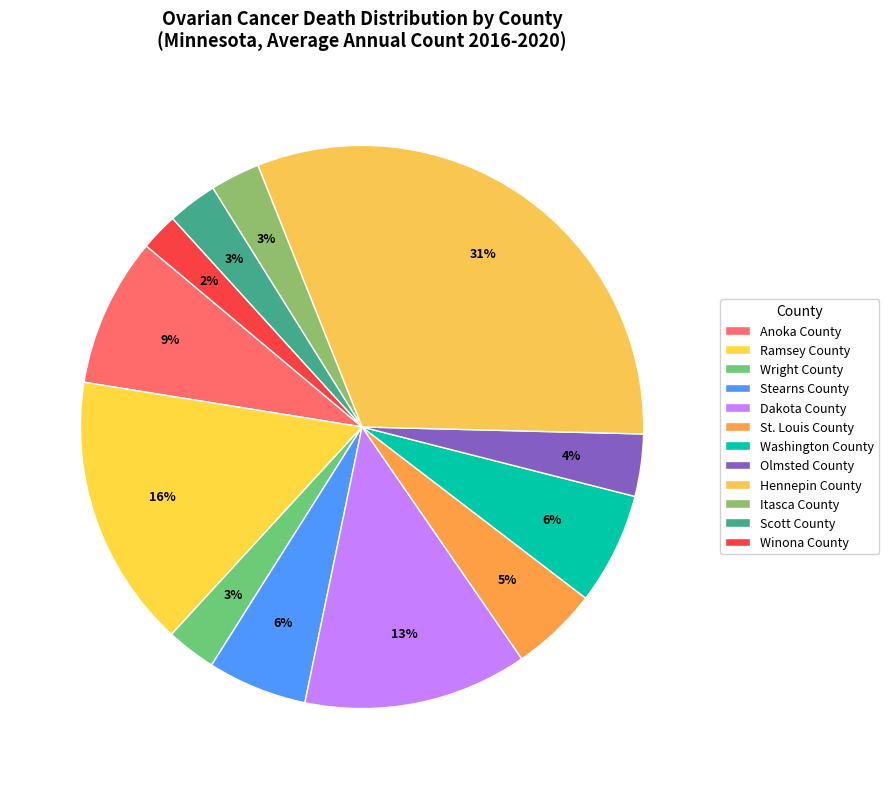

Between Anoka County and Dakota County, which is larger?

Dakota County